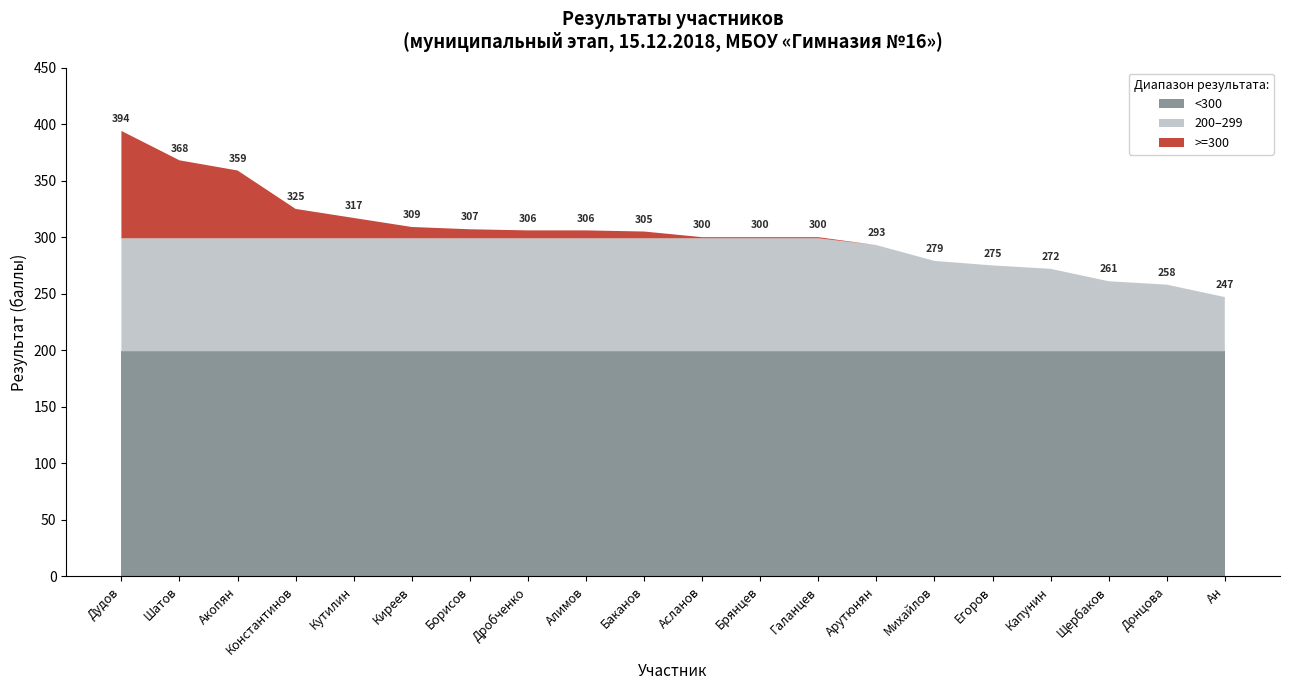

The <300 series shows 199 at Арутюнян. True or false?

True